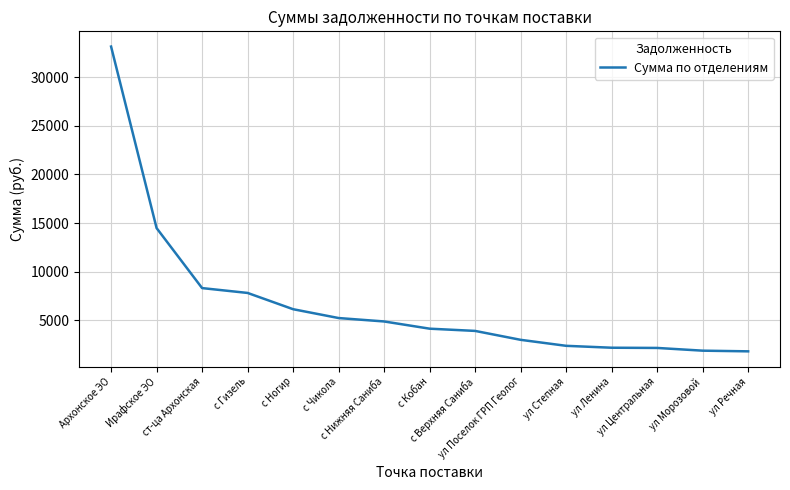

True or false: the data has more than 2 interior local peaks.

False